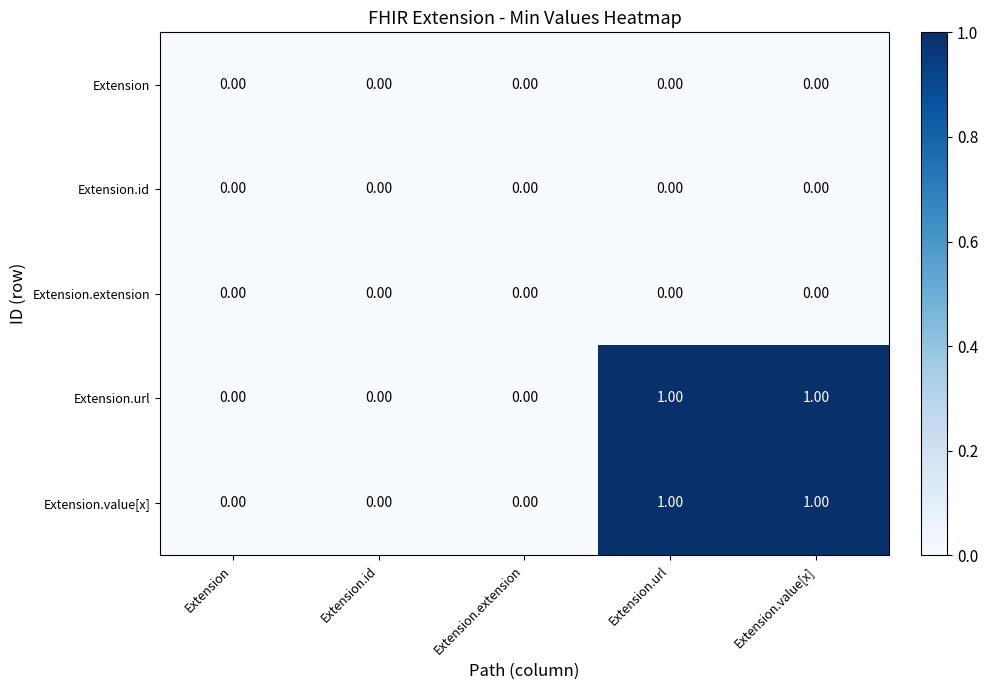

List the series in order of their peak value, lowest first.

Extension, Extension.id, Extension.extension, Extension.url, Extension.value[x]